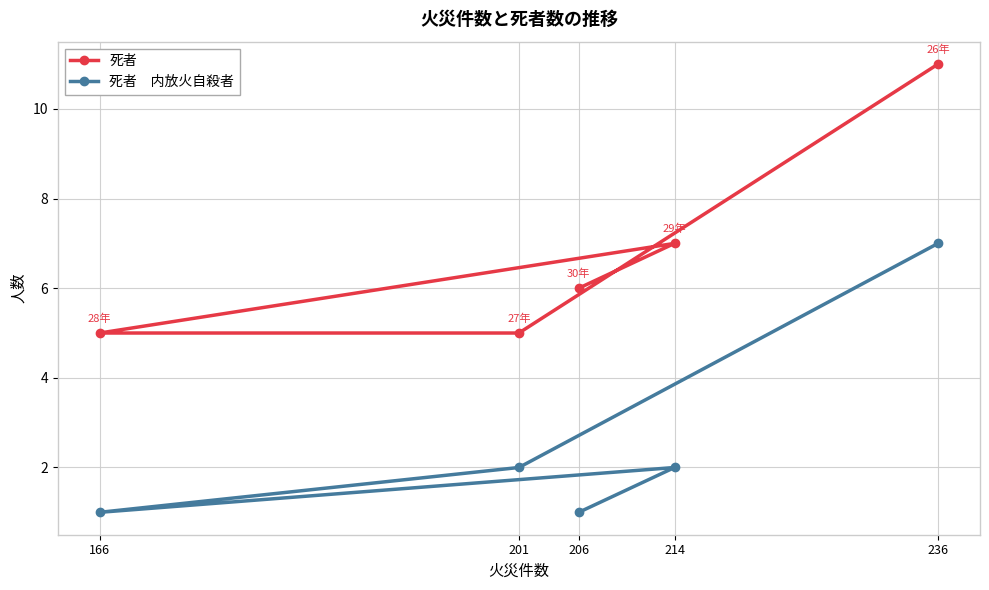

The value of 死者 at 201 is 7. True or false?

False